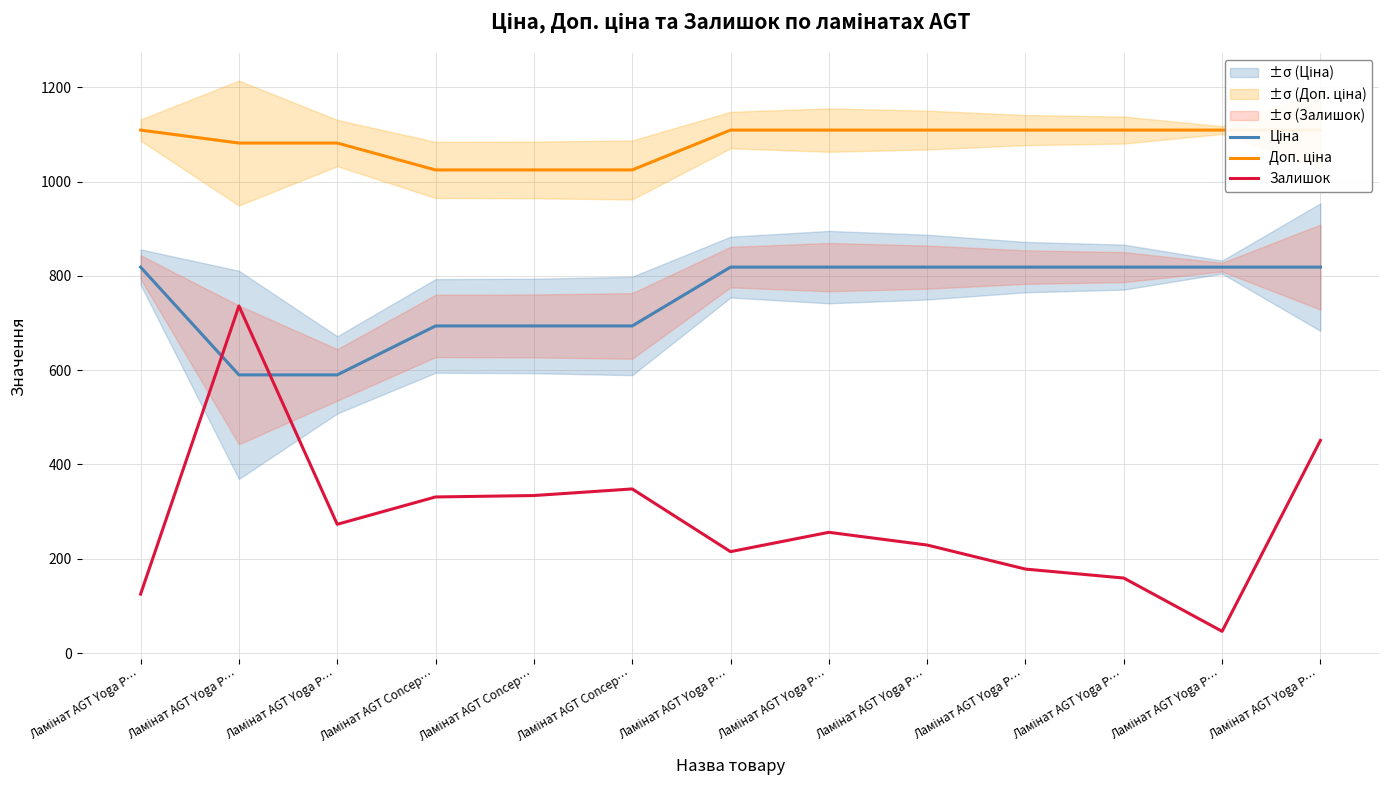

At which category does the chart reach its peak across all series?

Ламінат AGT Yoga P…